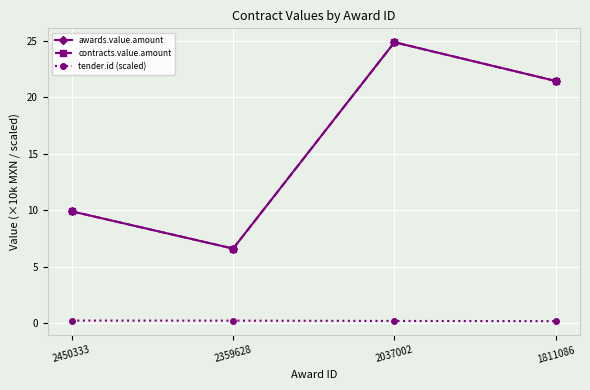

Which series changed the most between 2450333 and 2037002?

awards.value.amount